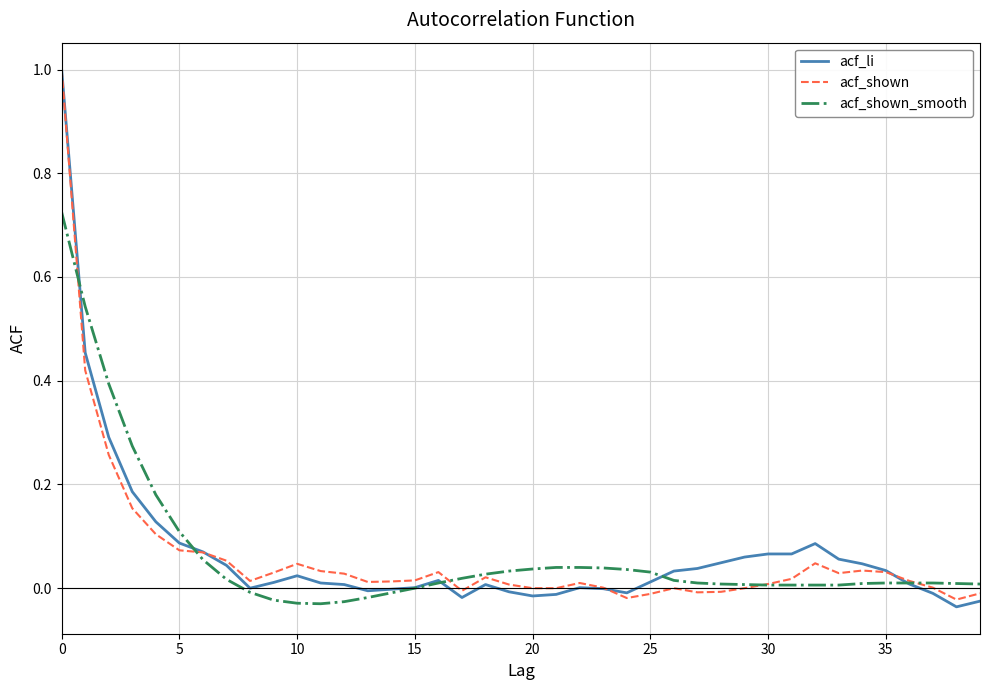

What is the label of the 25th point from the right?

15